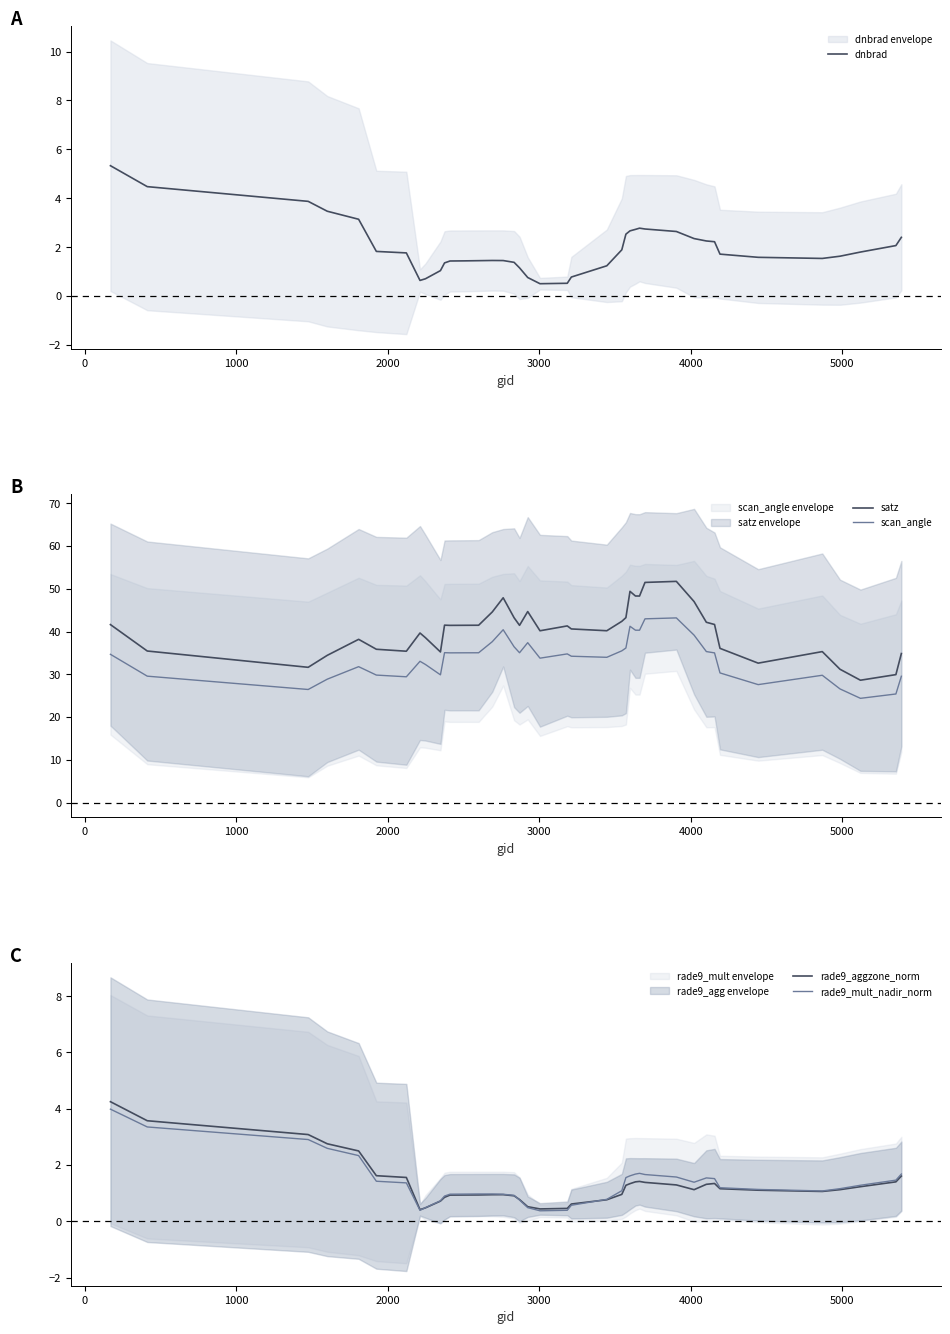

True or false: scan_angle and satz cross at least once.

False